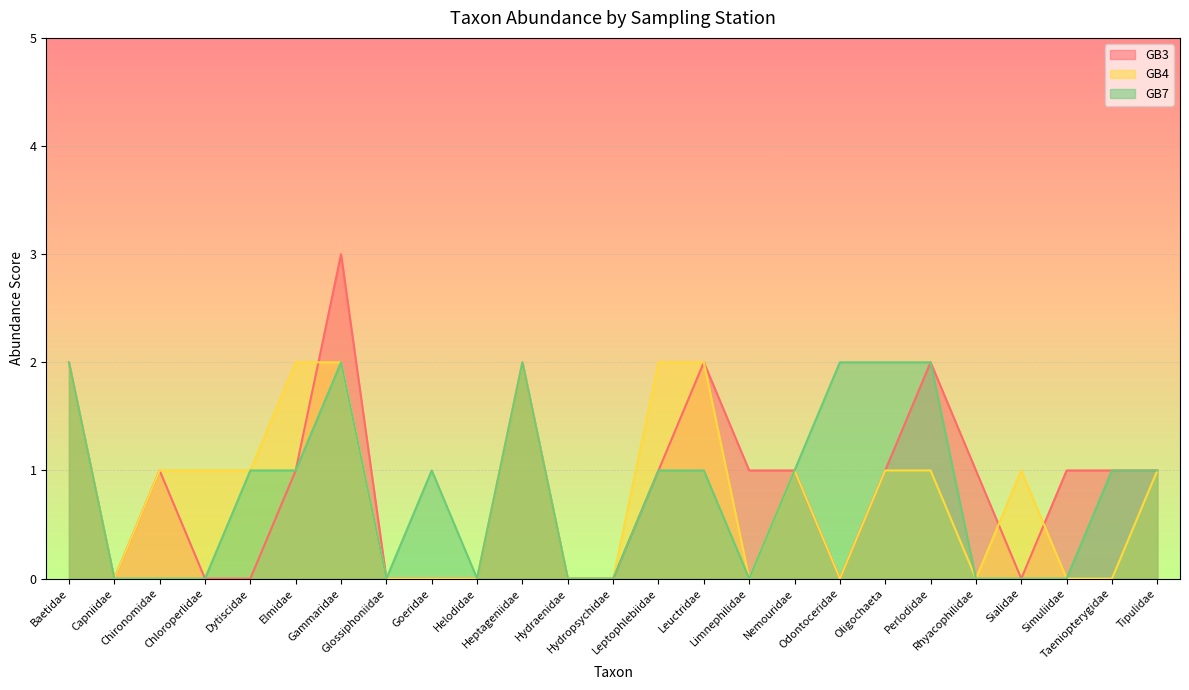

At which label does GB7 reach its peak?

Baetidae